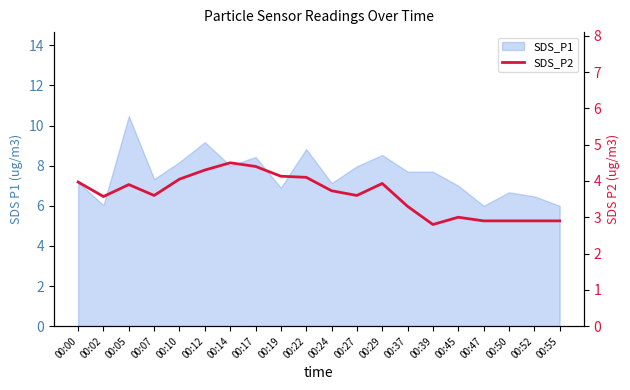

The value at 00:05 is 1.3. True or false?

False